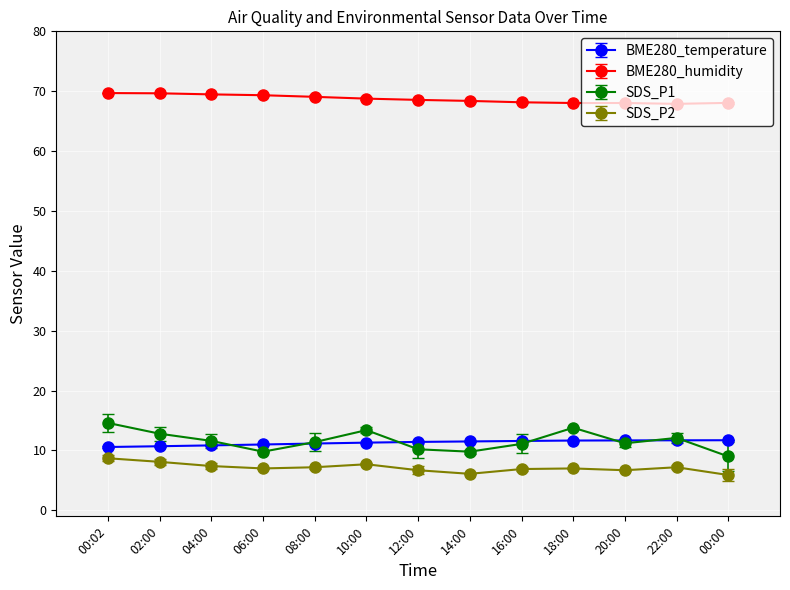

At how many categories does at least one series exceed 59?

13